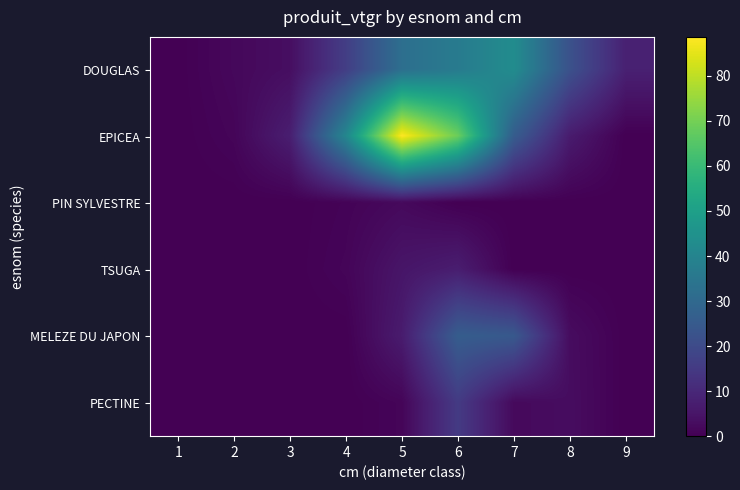

At which category is the sum across all series the highest?

6